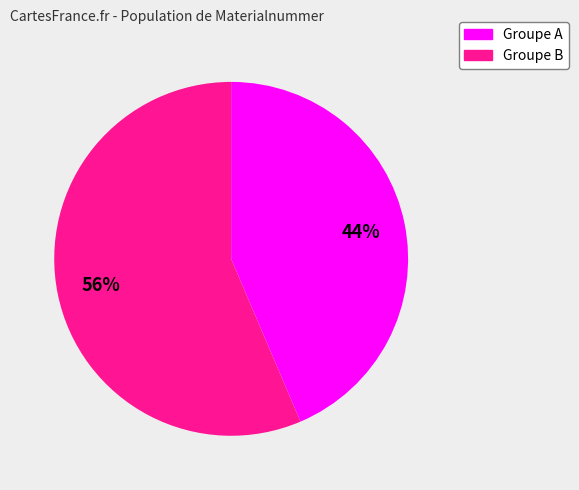

To the nearest percent, what is the average slice percentage?

50%